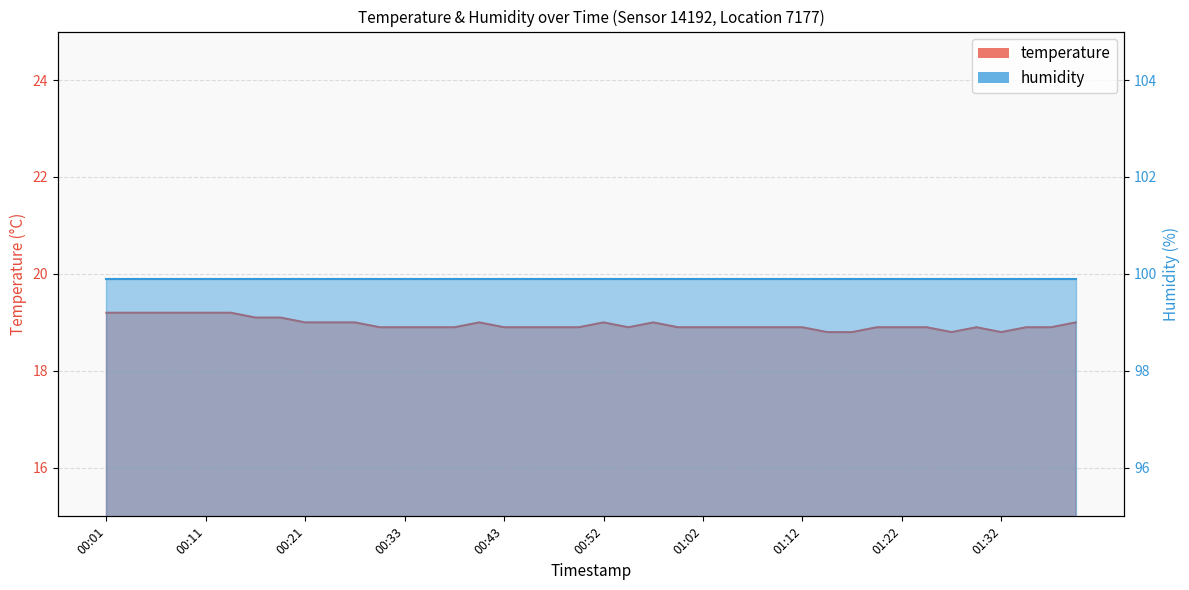

Approximately how many times larger is the value at 01:22 compared to 01:00?

1.0